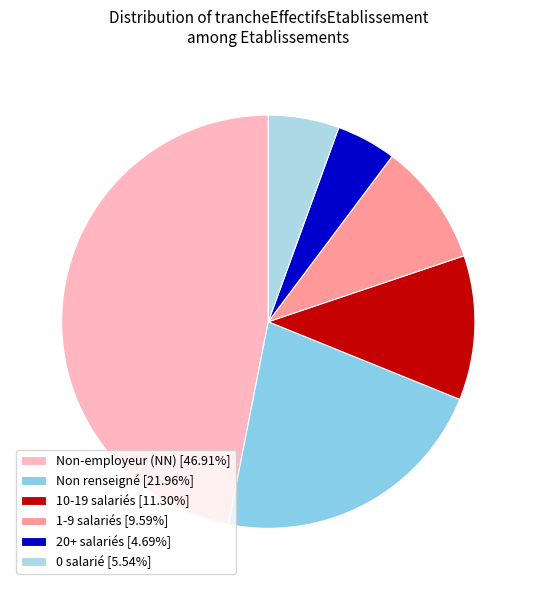

Which slice is the largest?

NN